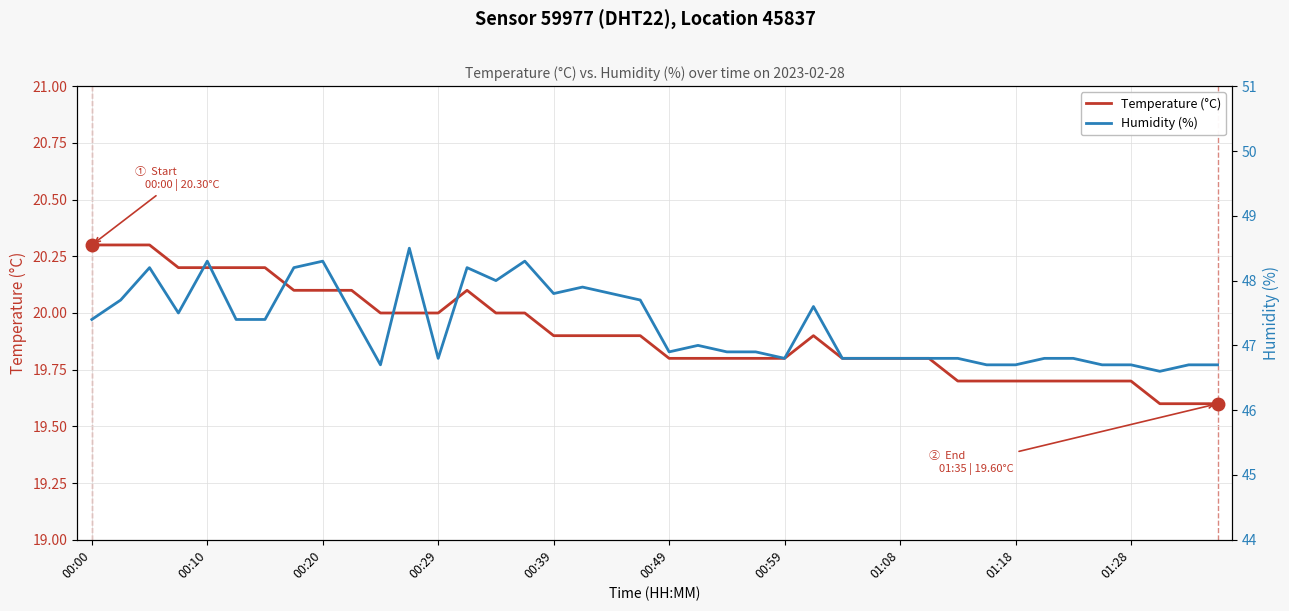

What is the highest value of the Temperature (°C) series?

20.3